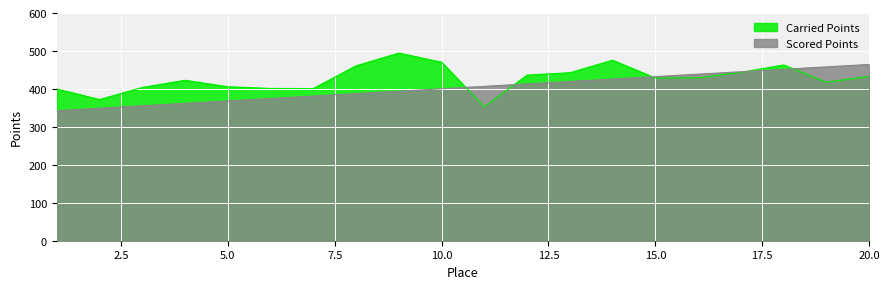

True or false: Scored Points has more than 1 interior local peaks.

False